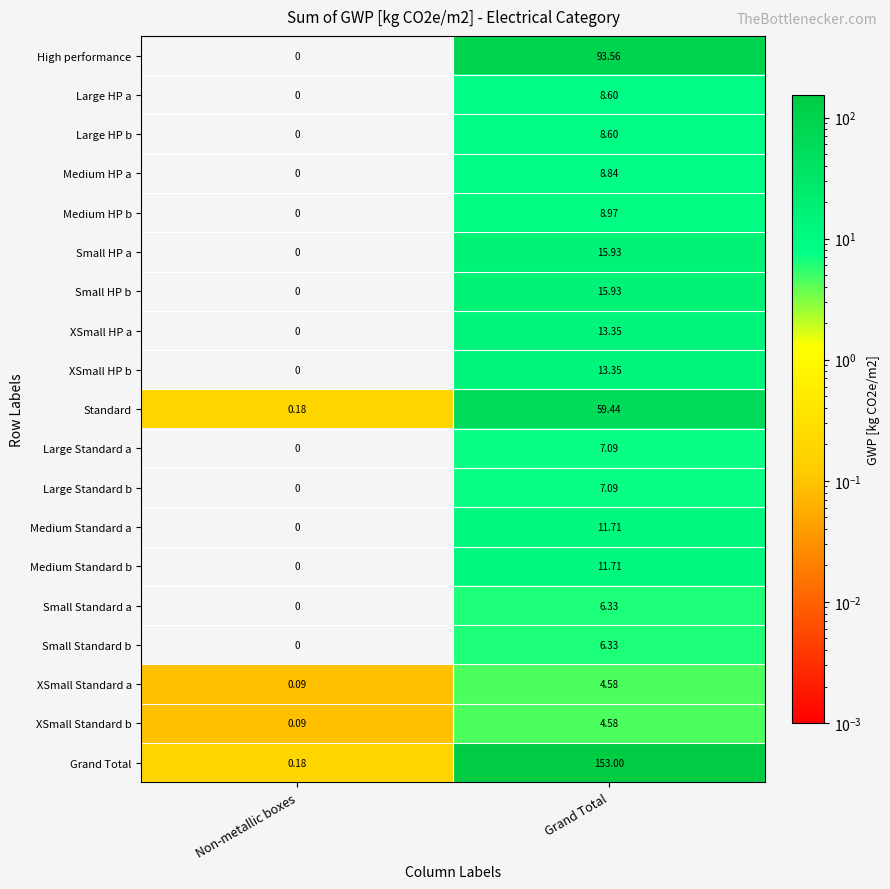

Which series has the largest total across all categories?

Grand Total